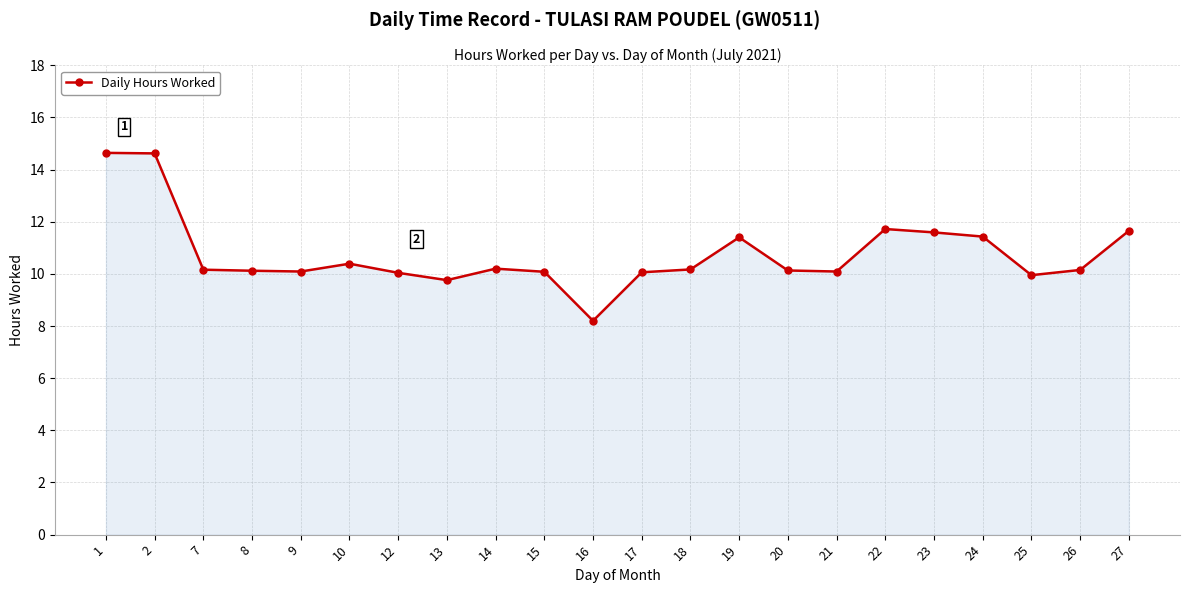

Between 13 and 20, which is larger?

20